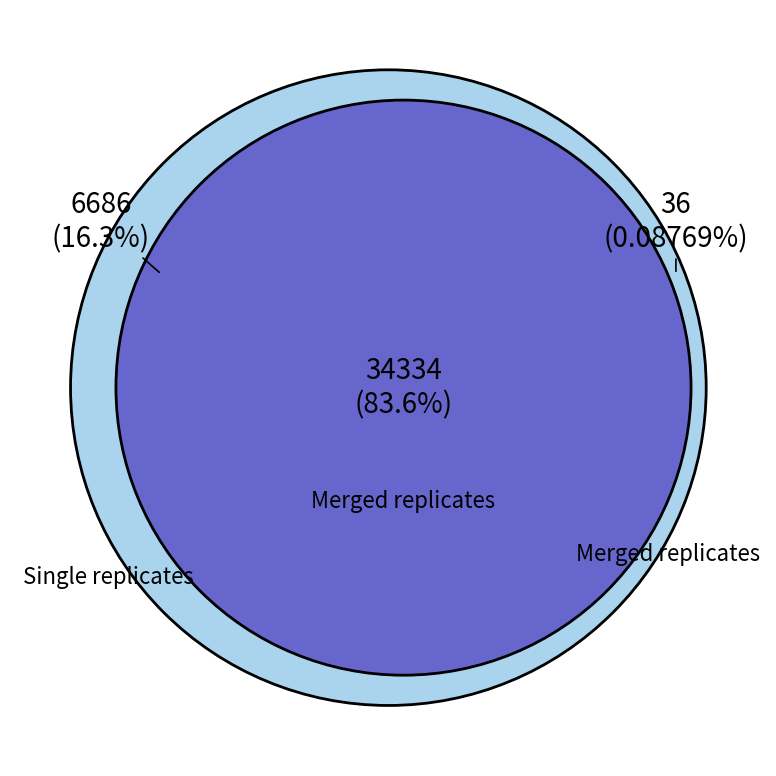

The 28 slice represents 15% of the pie. True or false?

False